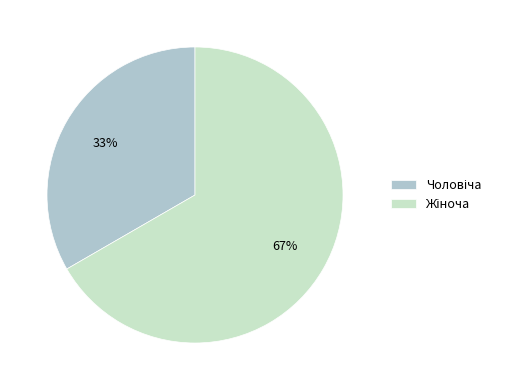

Does any single category account for the majority?

Yes